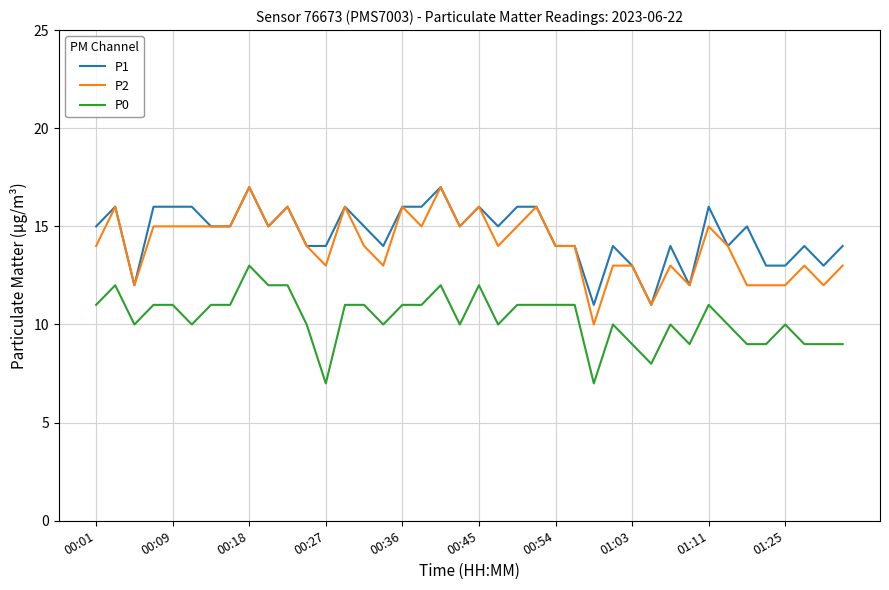

What is the greatest value displayed?

17